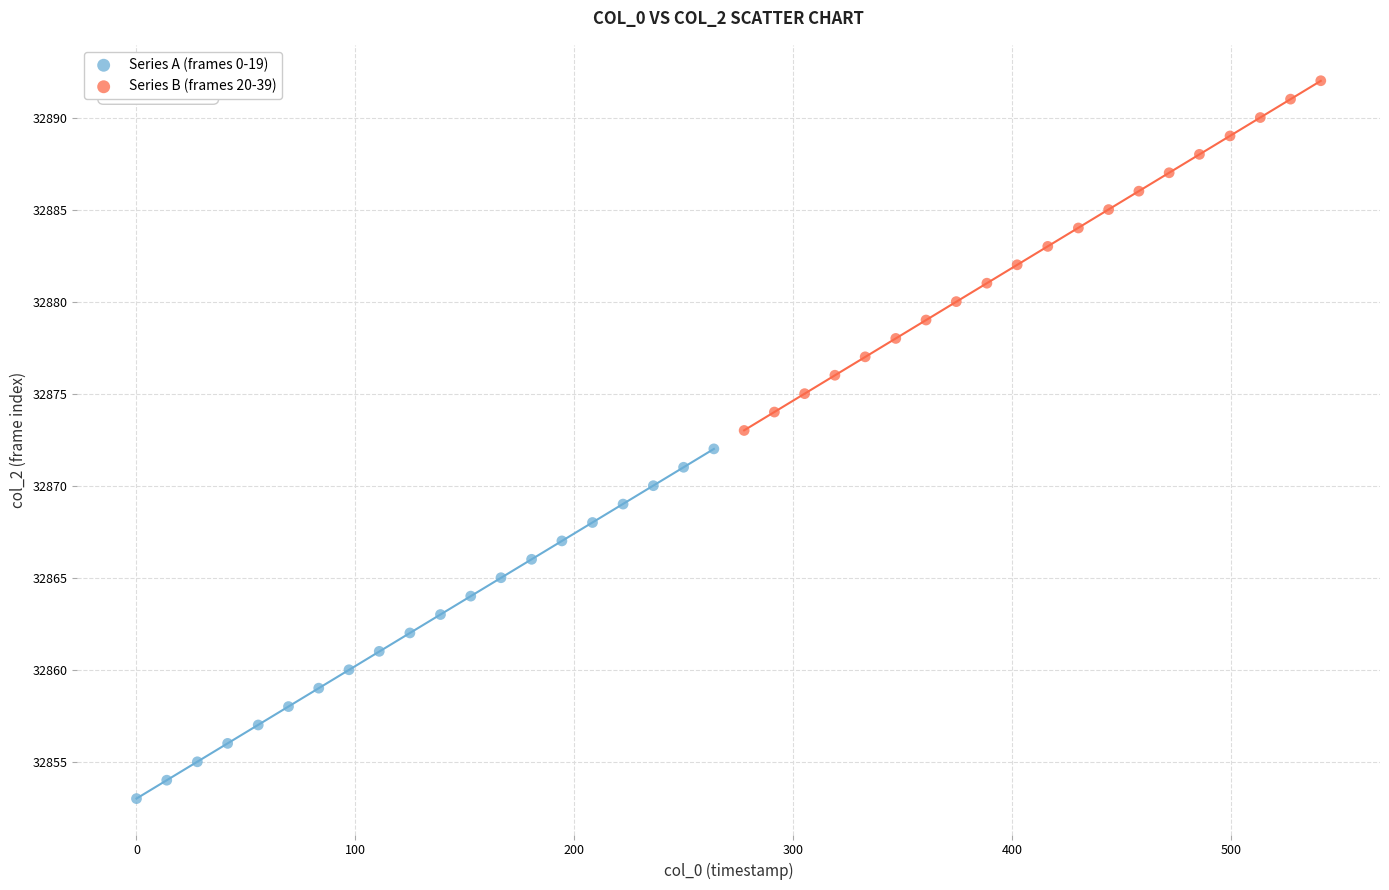

Which series reaches the maximum Y coordinate?

Series B (frames 20-39)